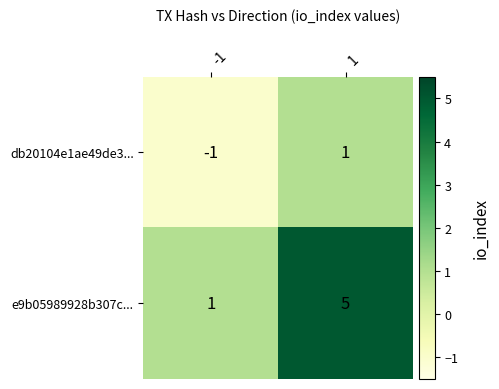

Read the e9b05989928b307c... value at 1.

5